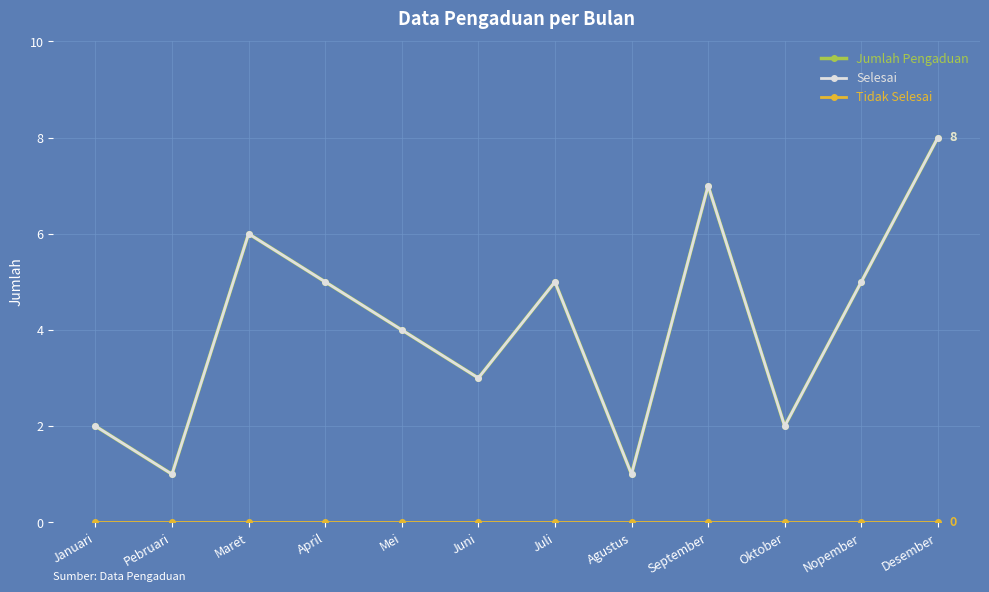

True or false: Tidak Selesai has more than 2 points higher than both neighbors.

False